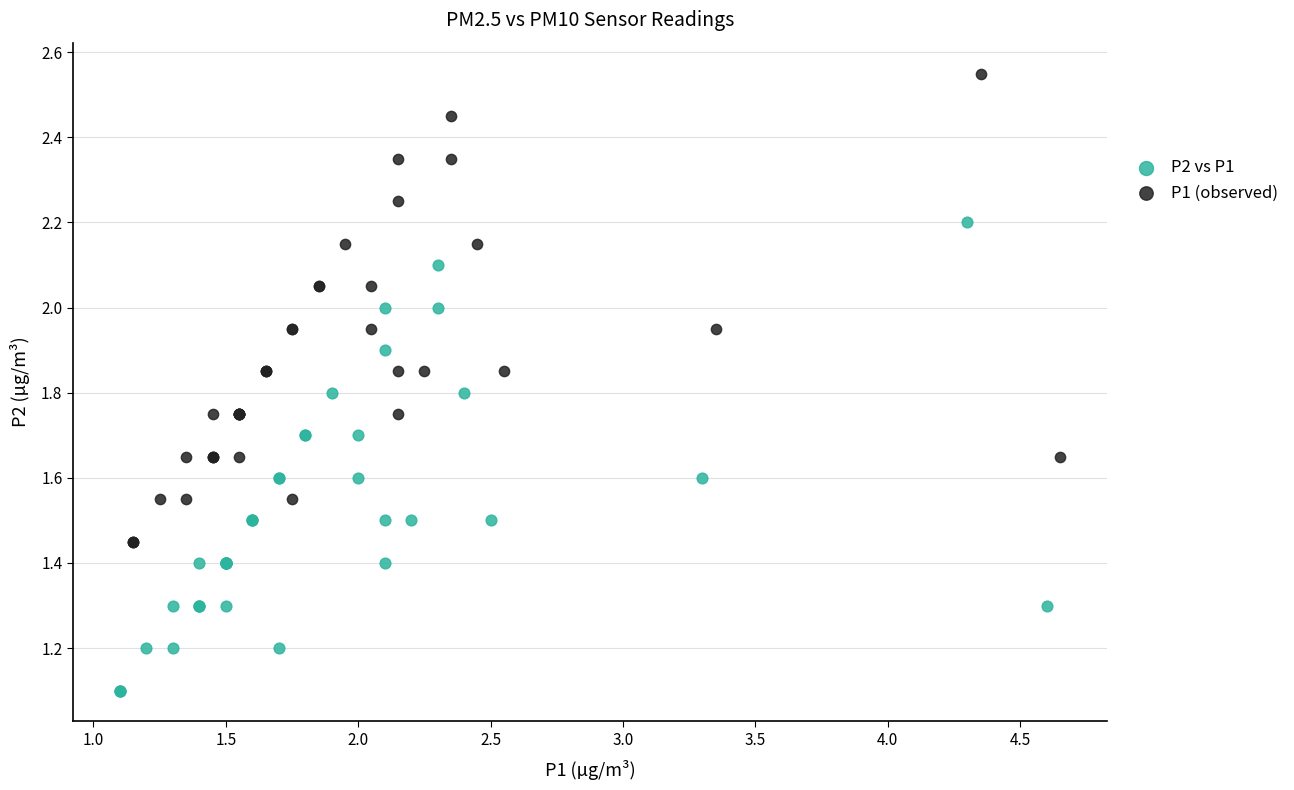

Which series reaches the maximum Y coordinate?

P1 (observed)